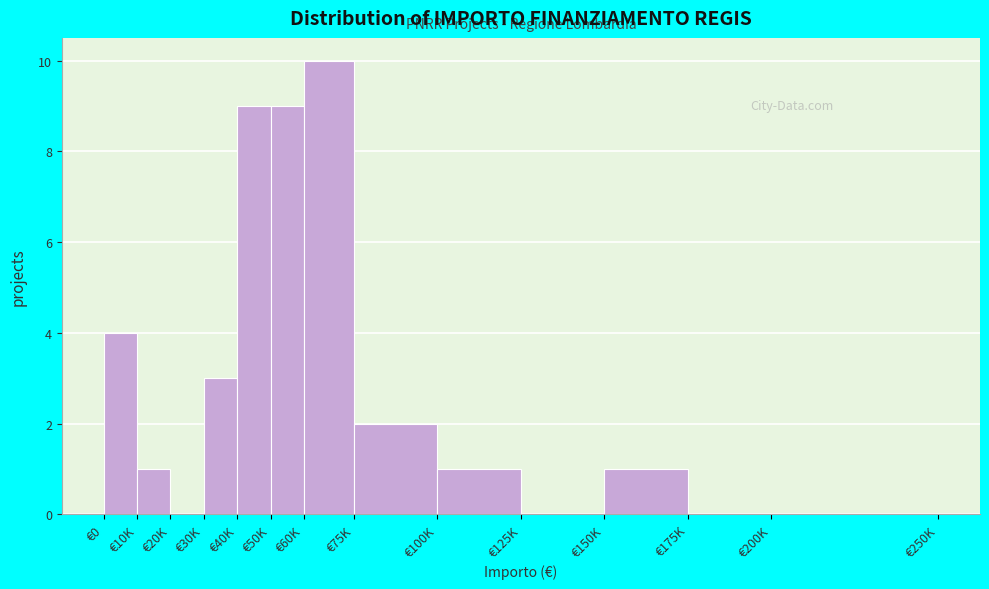

Reading left to right, transcribe all the data shown in this chart.

€0=4	€10K=1	€20K=0	€30K=3	€40K=9	€50K=9	€60K=10	€75K=2	€100K=1	€125K=0	€150K=1	€175K=0	€200K=0